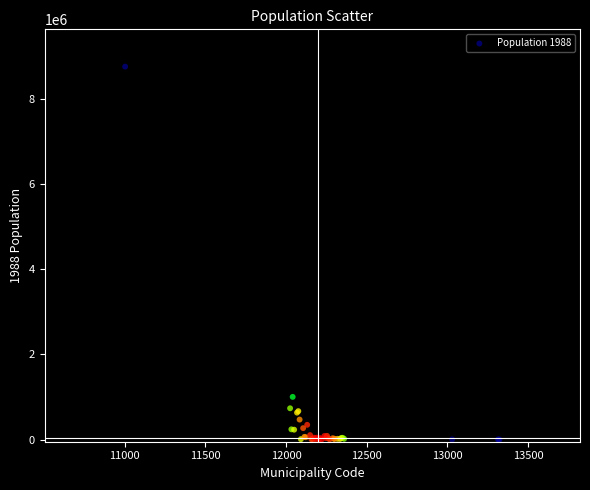

What Y value in the scatter plot is closest to 4378998?

1002871